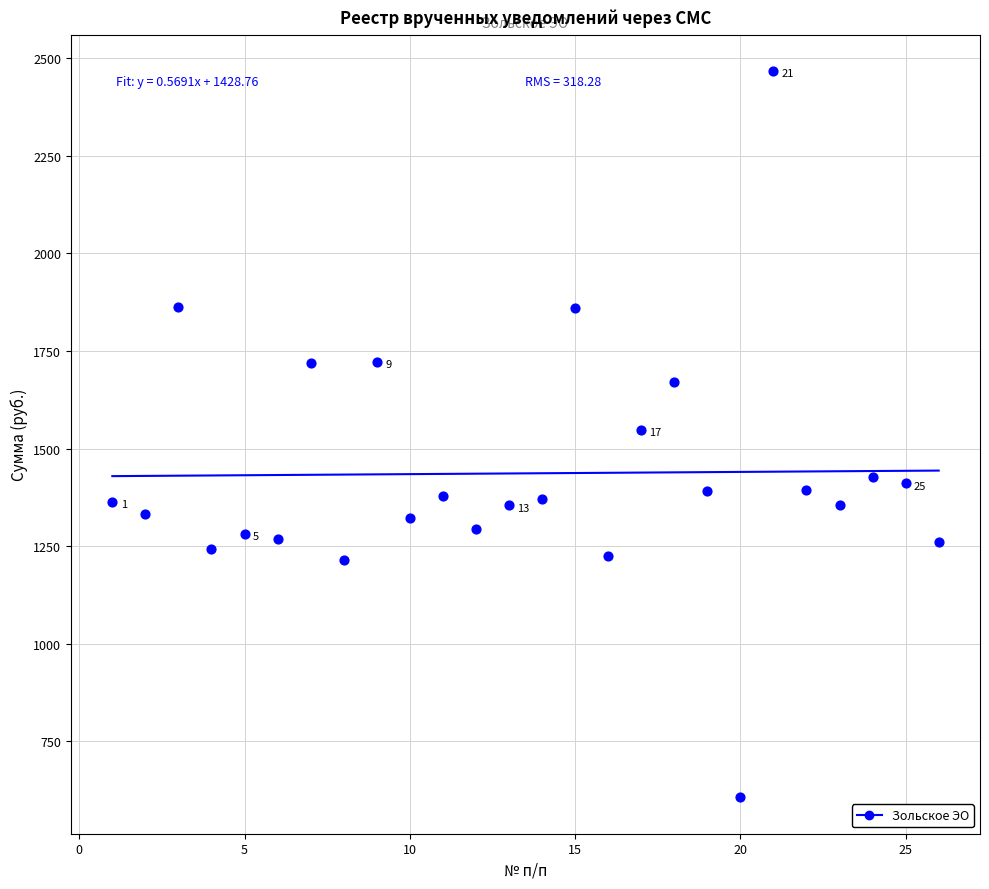

What is the range of Y values (max minus min)?

1861.6